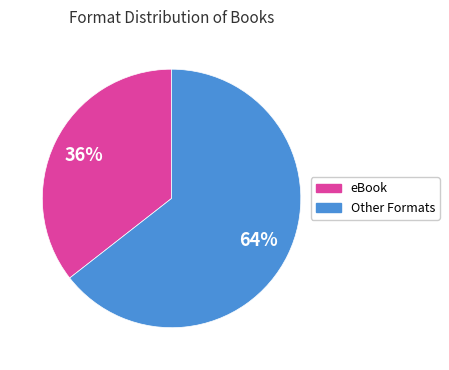

Is there any slice that represents more than half of the pie?

Yes